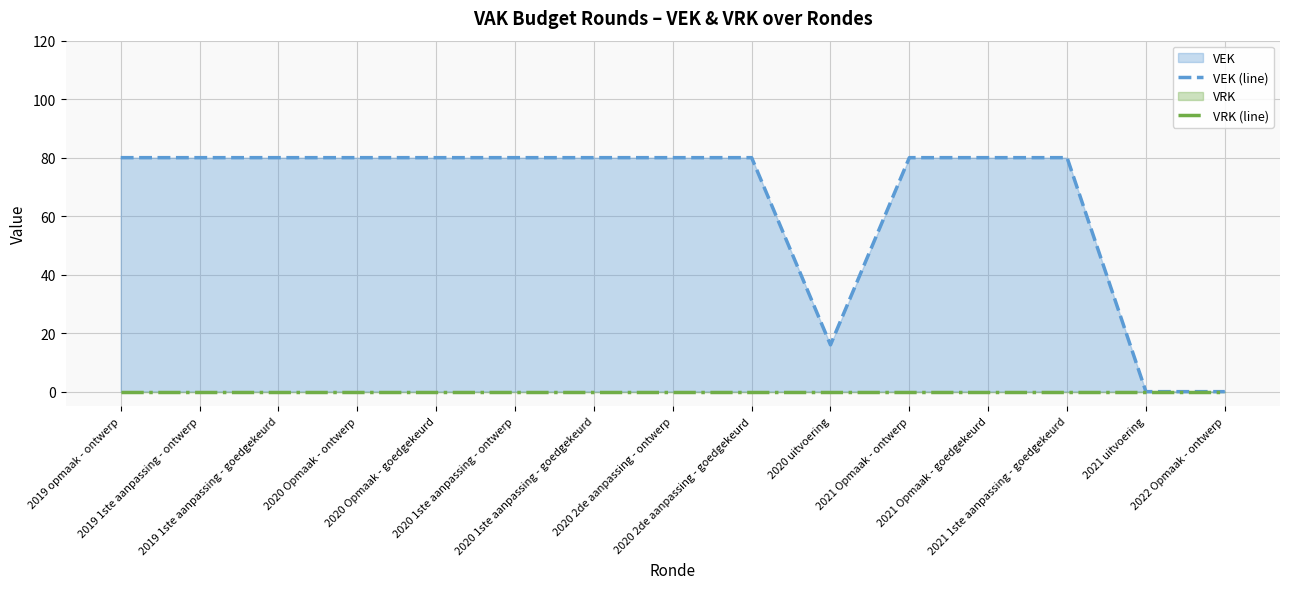

What position from the left is 2020 Opmaak - ontwerp?

4